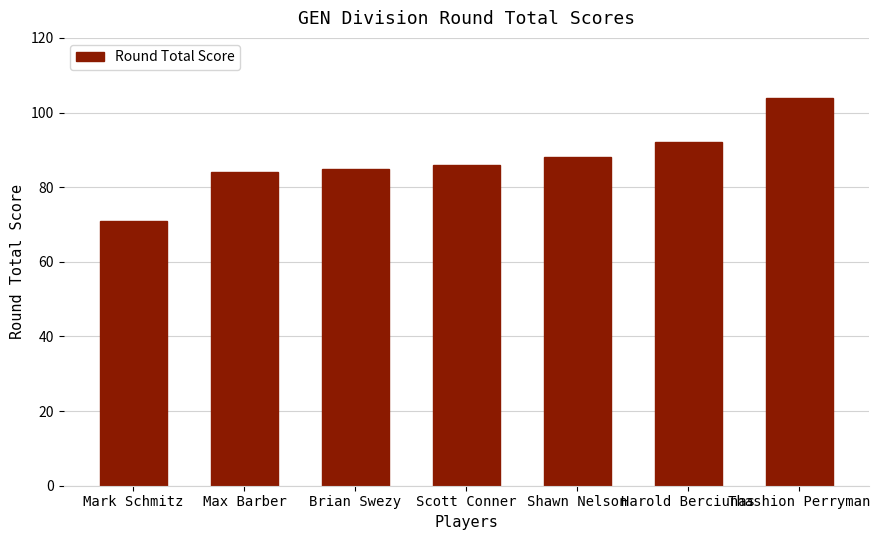

What is the sum of all values?

610